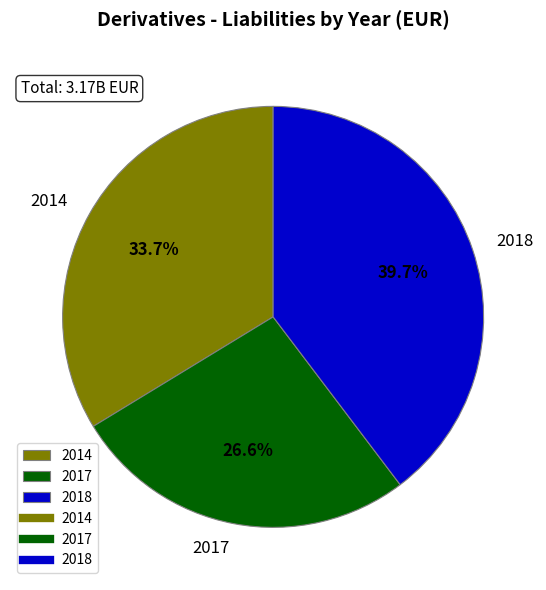

What portion of the pie excludes 2017?

73.4%